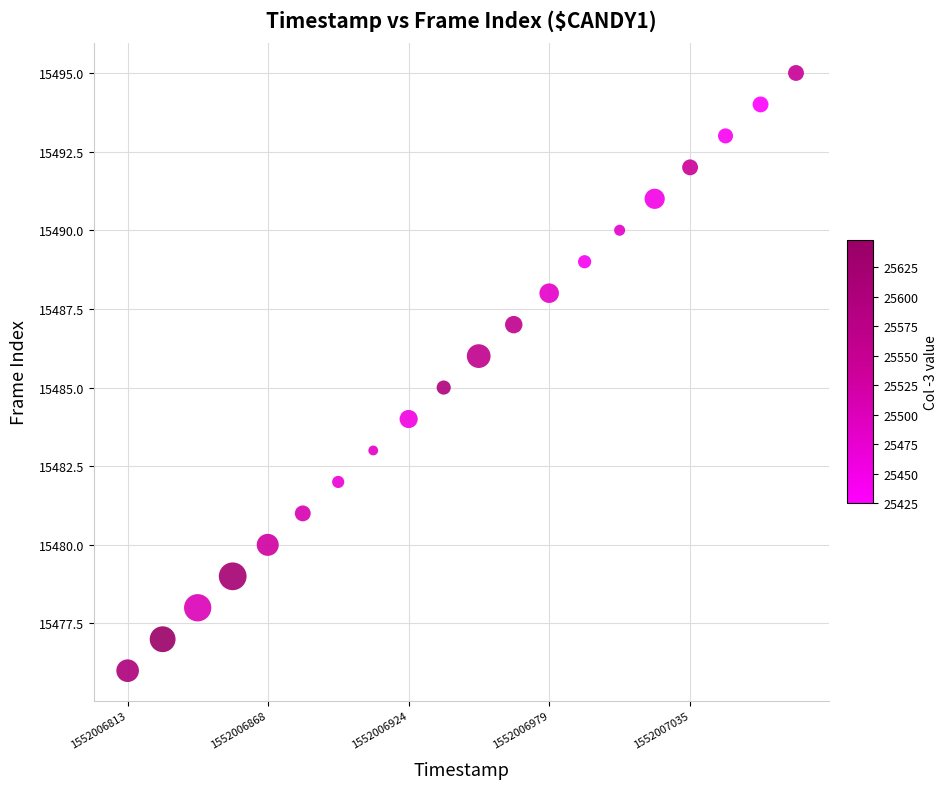

What is the range of Y values (max minus min)?

19